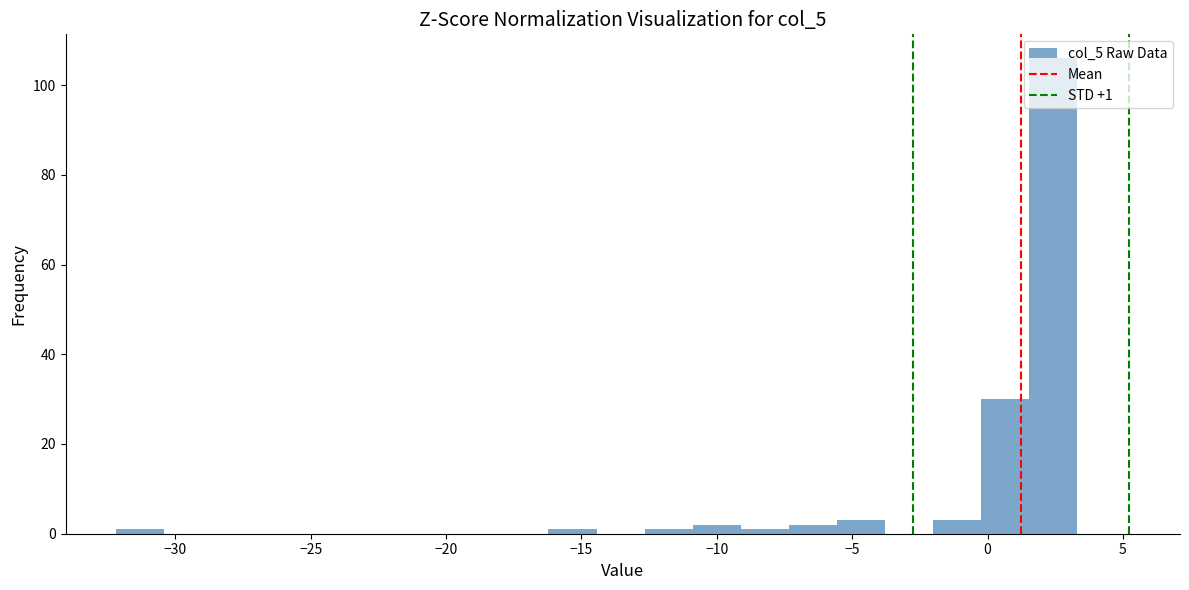

Read against the x-axis, roughly where is the centre of the tallest bar?

2.5